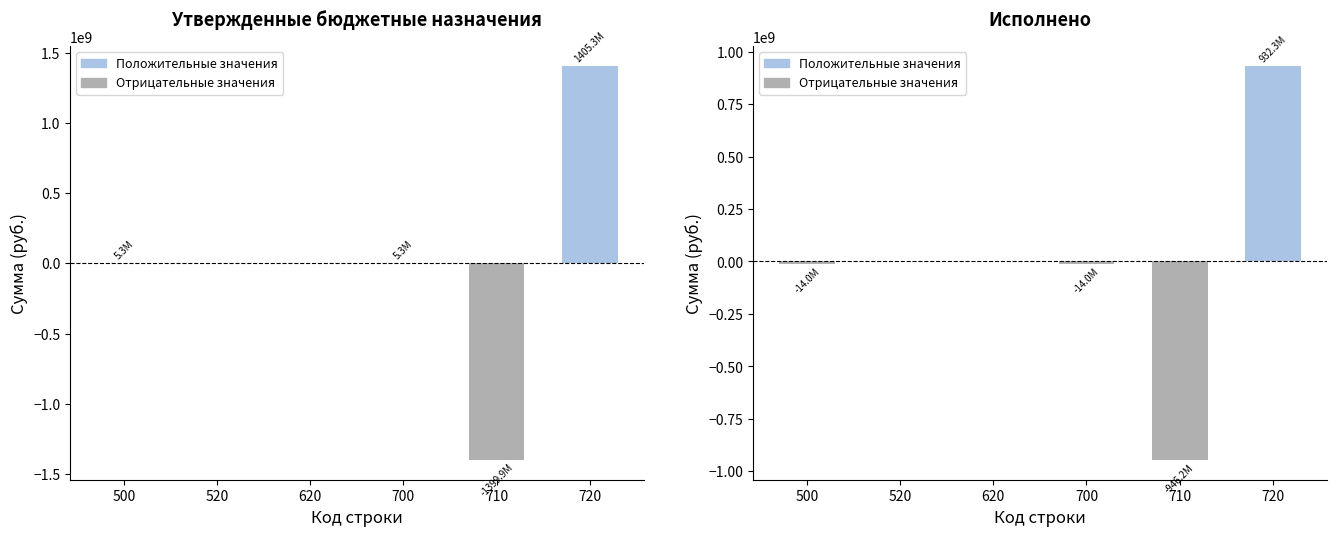

How many series are shown in this chart?

2